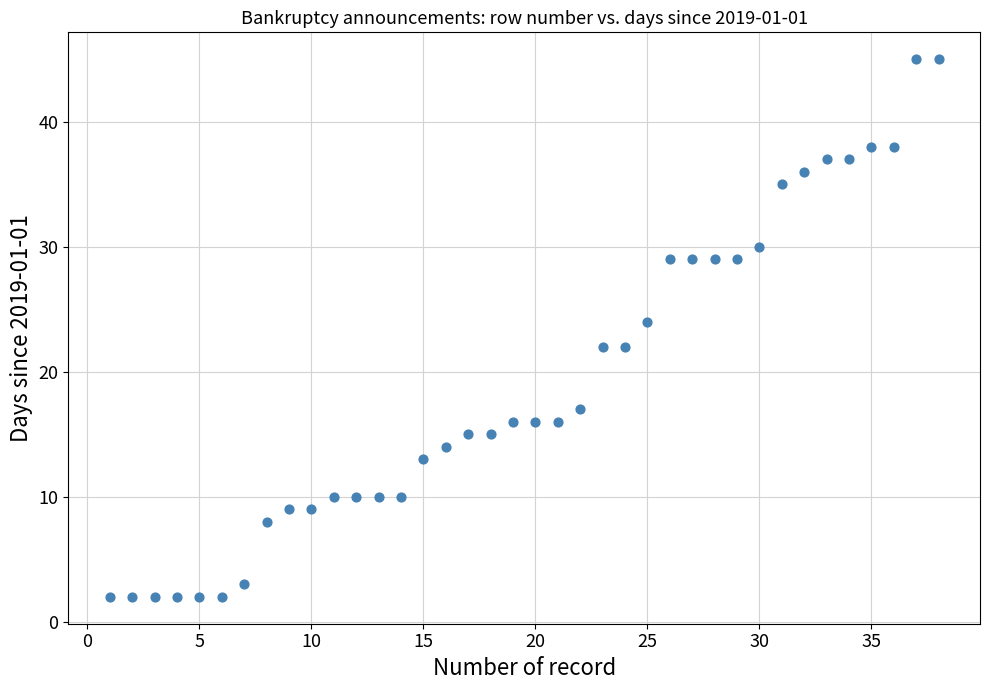

What is the range of Y values (max minus min)?

43